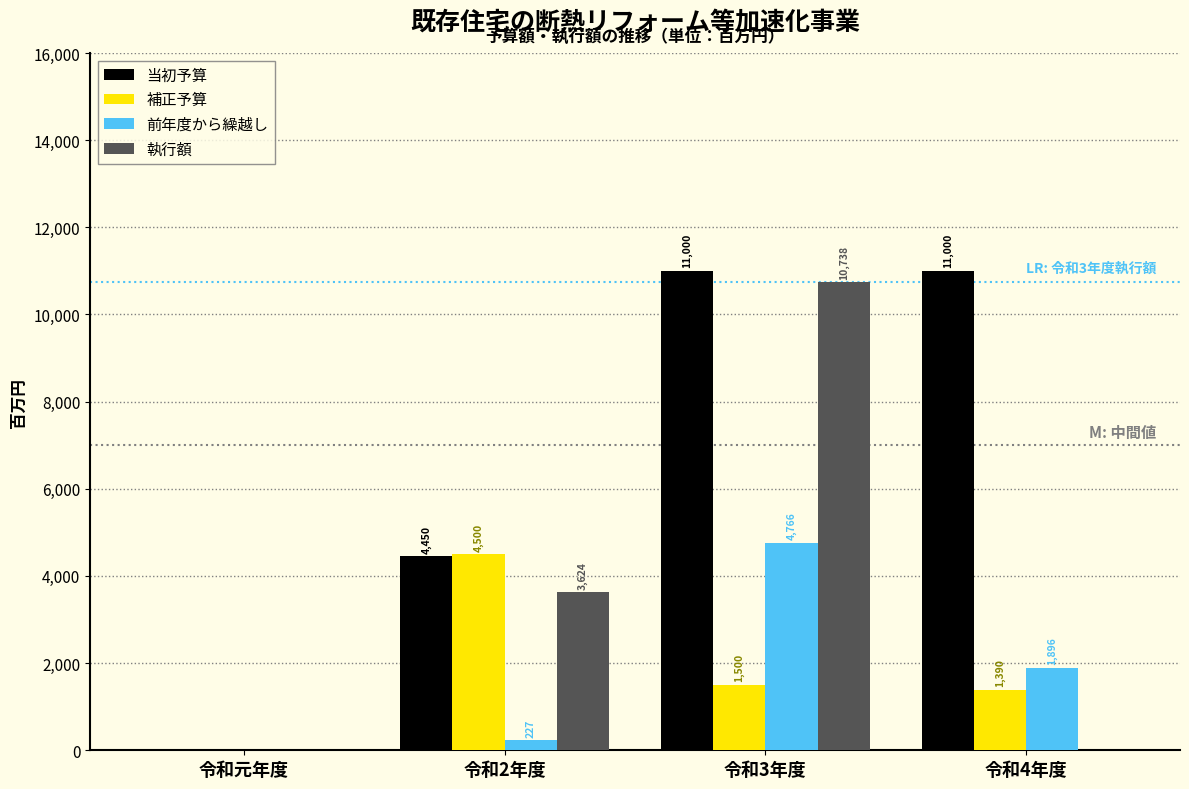

Reading left to right, what are all the values shown in this chart?

当初予算: 令和元年度=0	令和2年度=4450	令和3年度=11000	令和4年度=11000
補正予算: 令和元年度=0	令和2年度=4500	令和3年度=1500	令和4年度=1390
前年度から繰越し: 令和元年度=0	令和2年度=227	令和3年度=4766	令和4年度=1896
執行額: 令和元年度=0	令和2年度=3624	令和3年度=10738	令和4年度=0